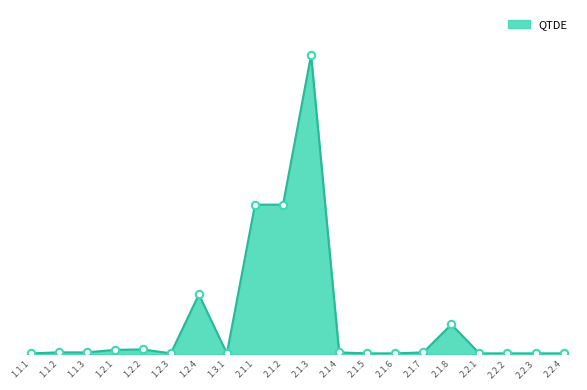

Approximately how many times larger is the value at 1.3.1 compared to 2.2.3?

1.0